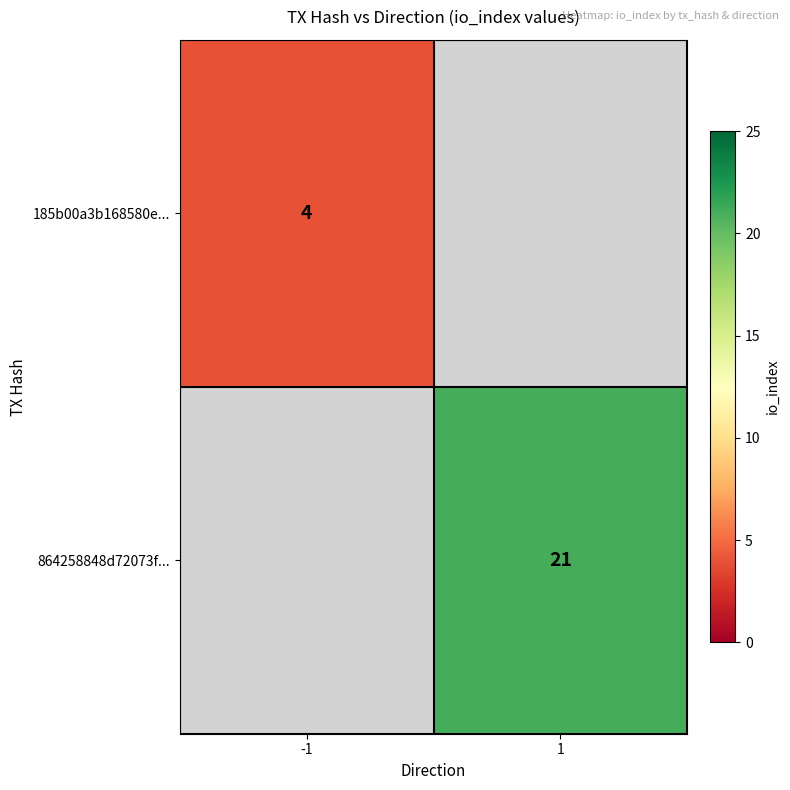

The 185b00a3b168580e... series shows 6 at -1. True or false?

False